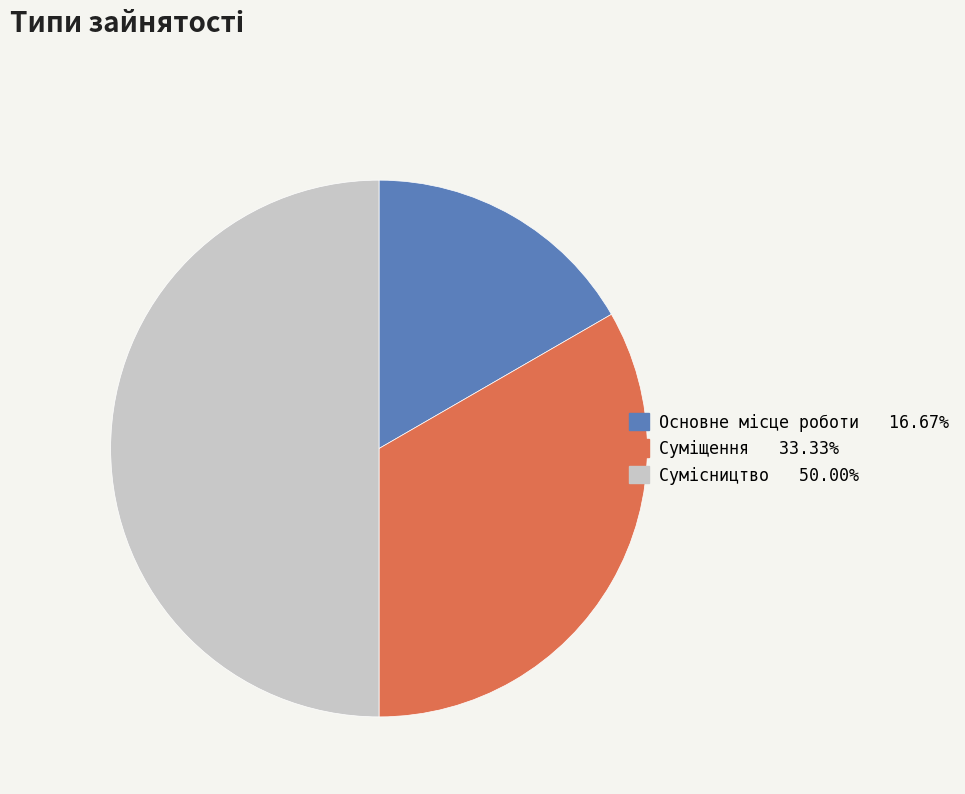

Count the number of slices in the pie.

3